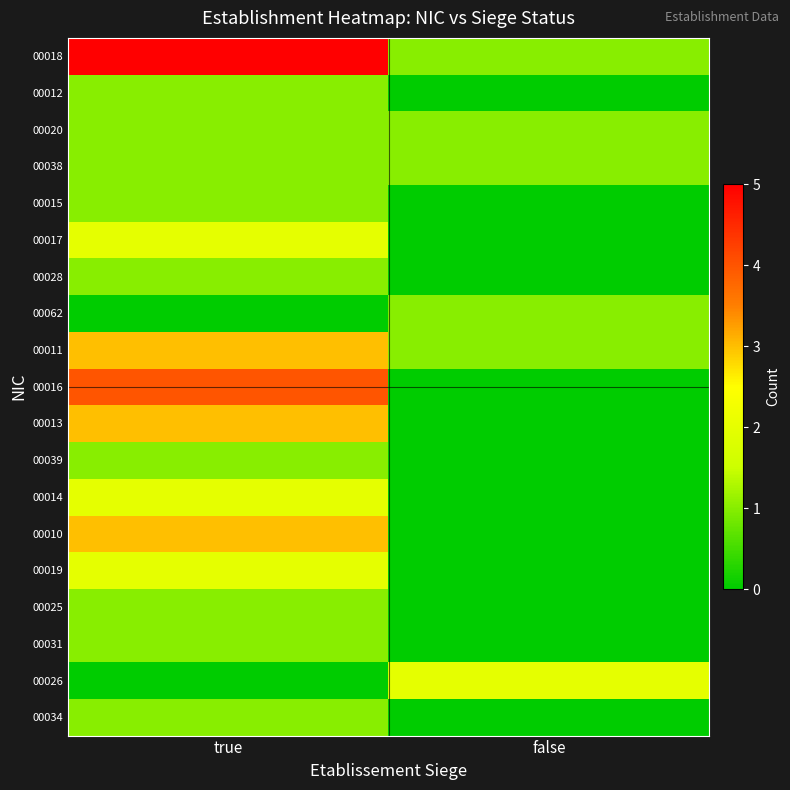

How many distinct data groups are displayed?

19